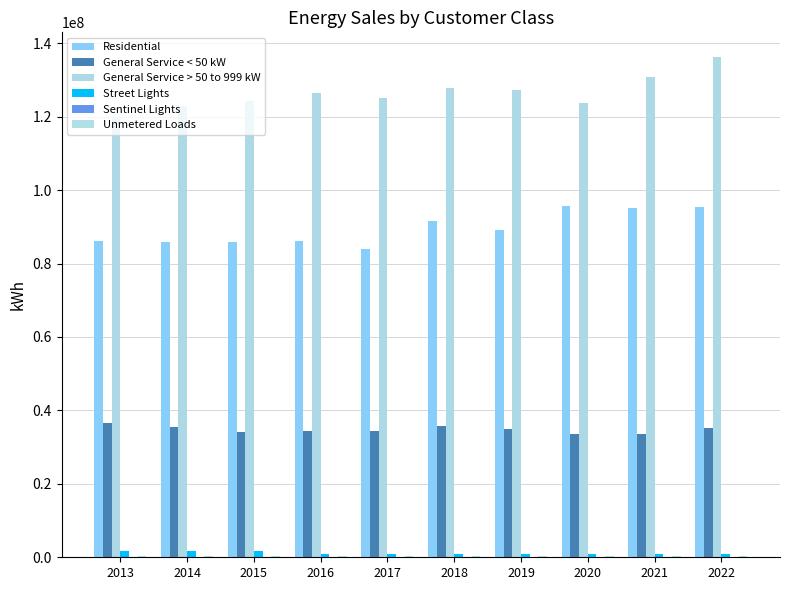

What is the total value across all series at 2021?

260728373.6